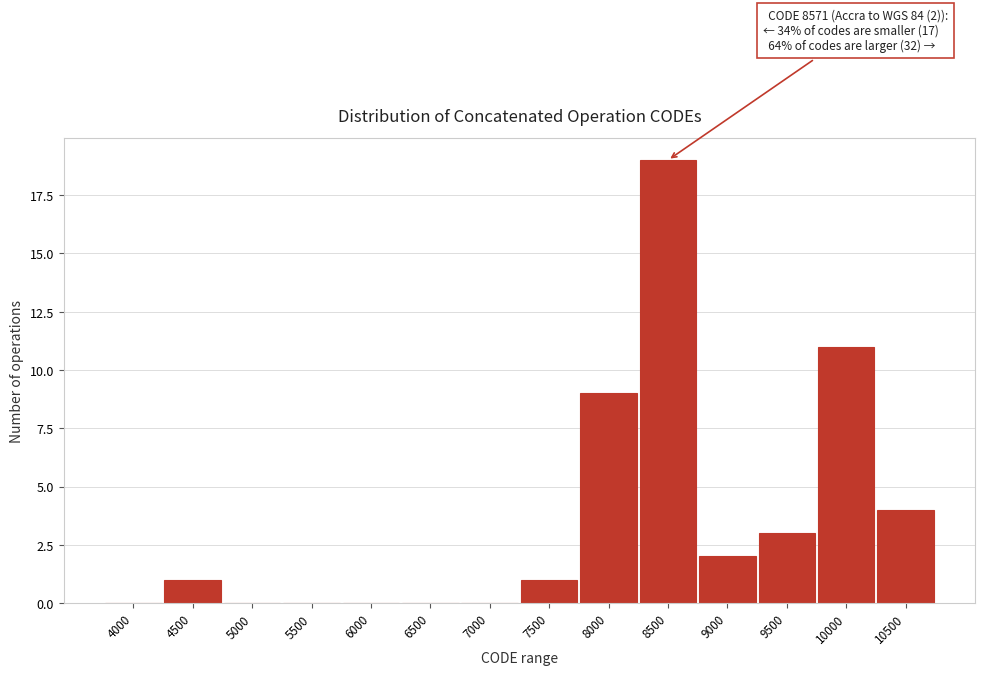

Reading right to left, list all the values displayed in this chart.

10500=4	10000=11	9500=3	9000=2	8500=19	8000=9	7500=1	7000=0	6500=0	6000=0	5500=0	5000=0	4500=1	4000=0